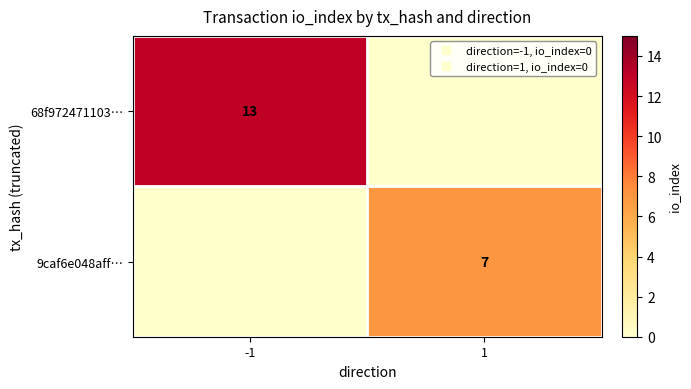

List the series in order of their peak value, lowest first.

9caf6e048aff…, 68f972471103…